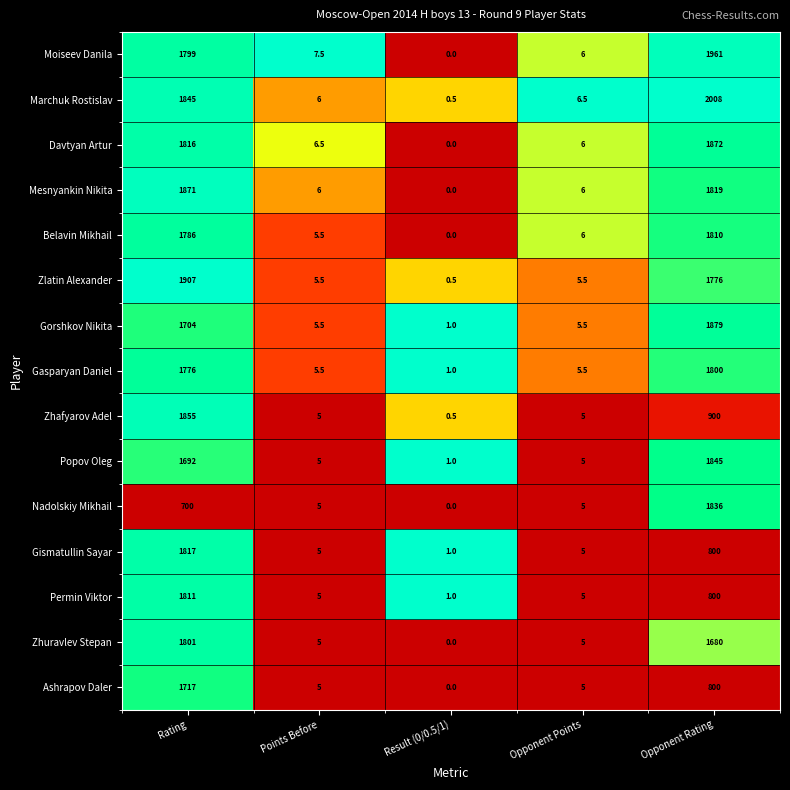

Between Rating and Result (0/0.5/1), which series saw the biggest shift?

Zlatin Alexander